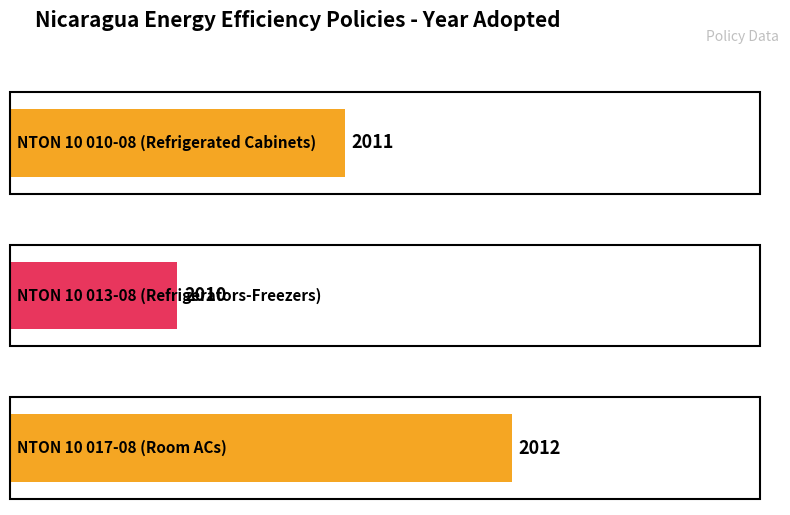

Does the chart contain any negative values?

No